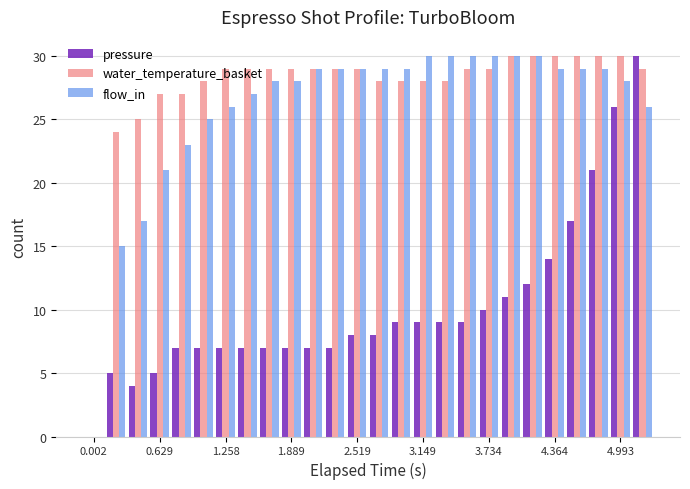

What is the highest value of the water_temperature_basket series?

30